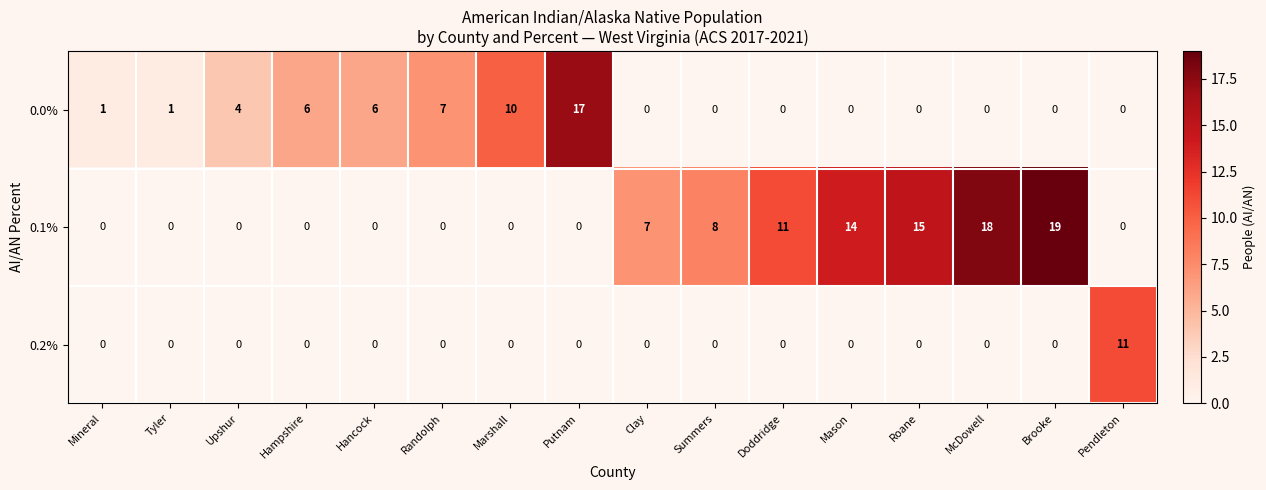

At which label does 0.0% reach its peak?

Putnam